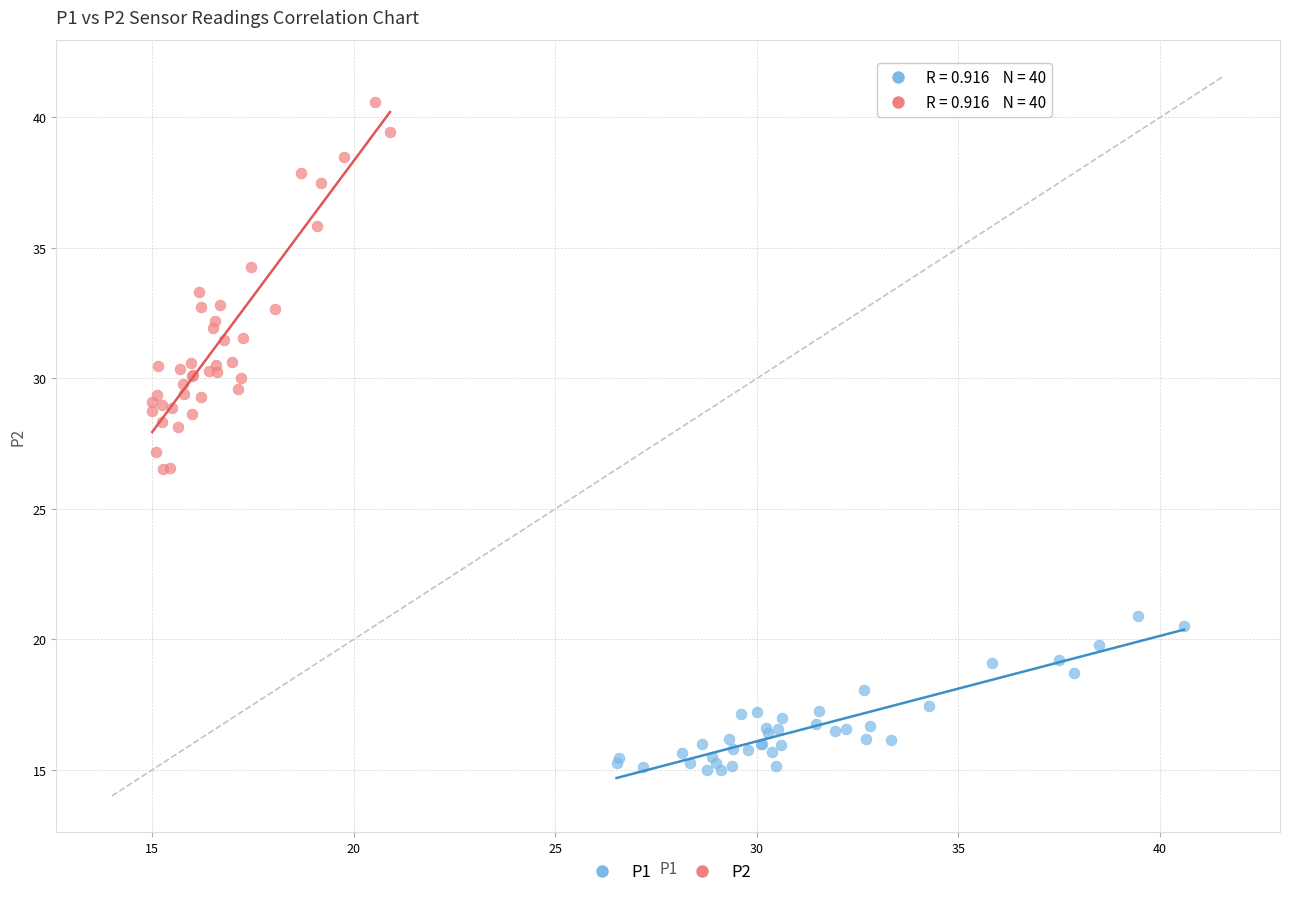

What are all the series names shown in the legend?

P1, P2